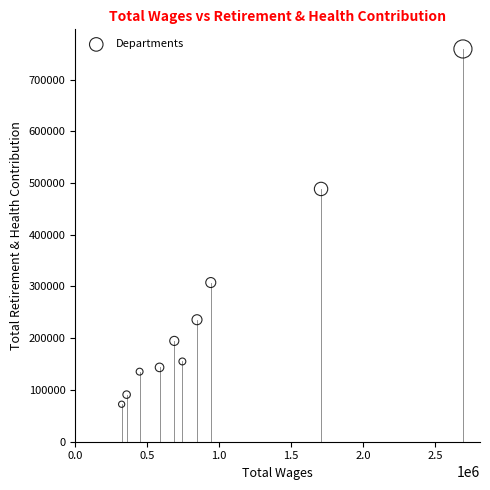

What Y value in the scatter plot is closest to 415735?

488506